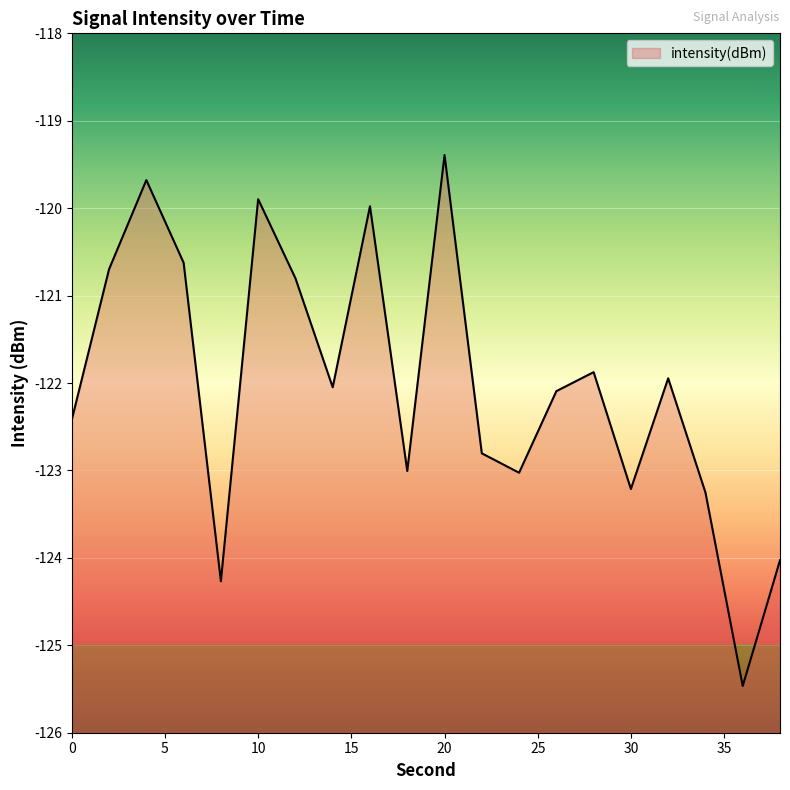

Where is the data nearest to the value -122?

14